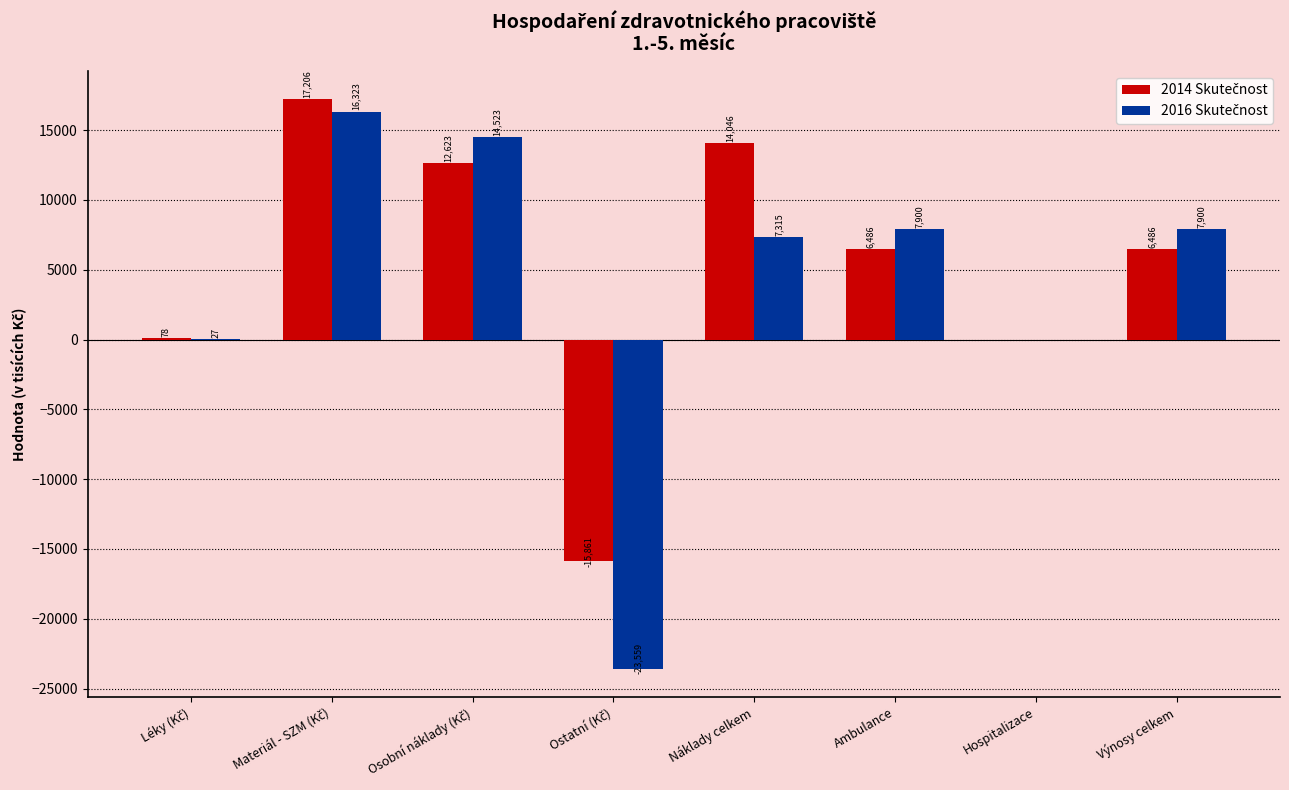

What is the greatest value displayed?

17206.1